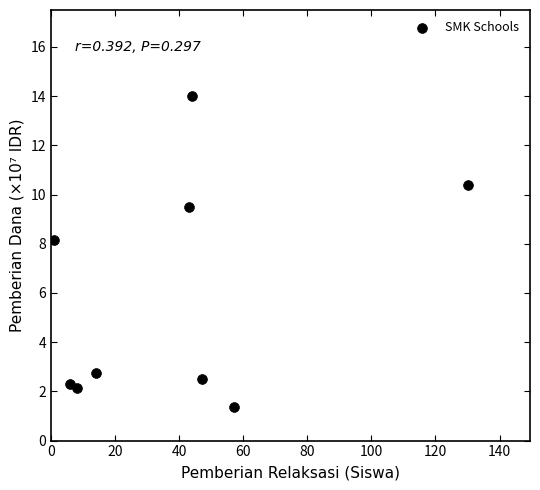

What Y value in the scatter plot is closest to 7?

8.2